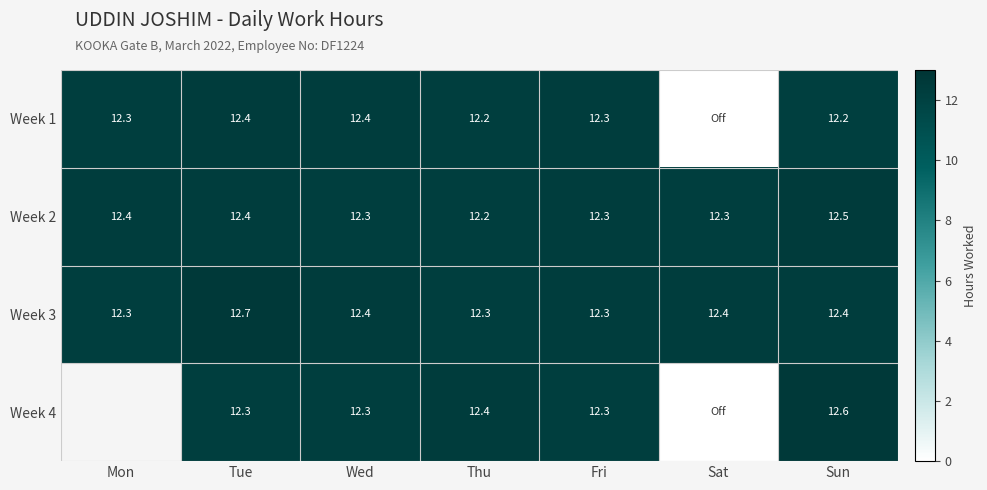

How many series are shown in this chart?

4